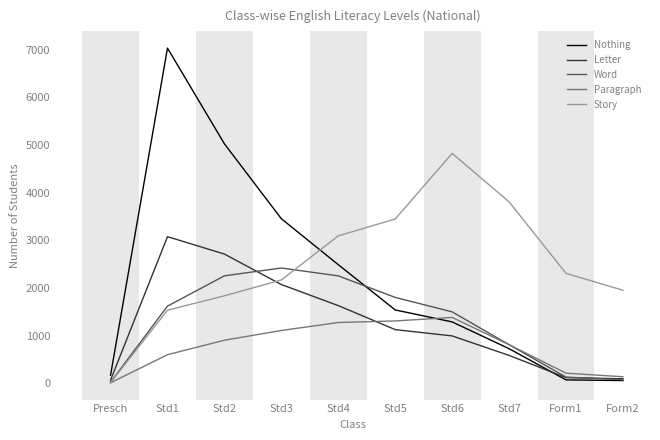

The value of Story at Std6 is 4826. True or false?

True